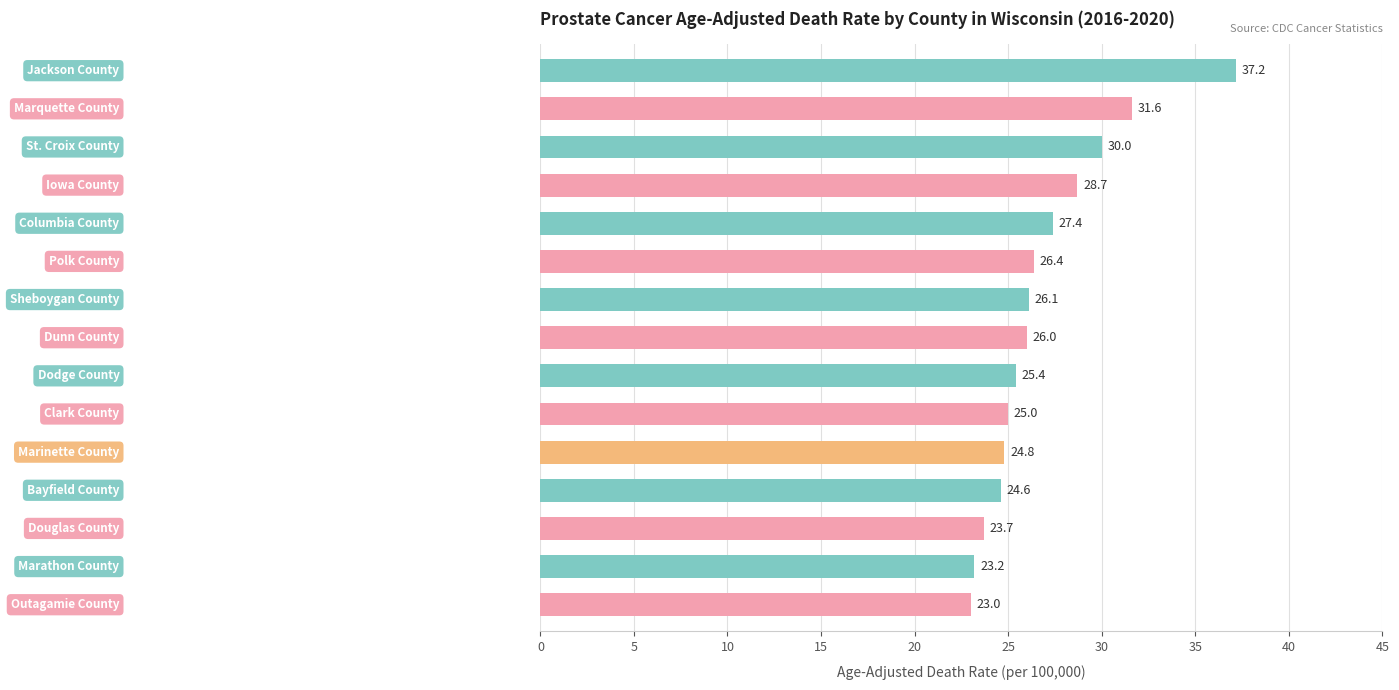

What is the value of the 11th bar from the top?

24.8